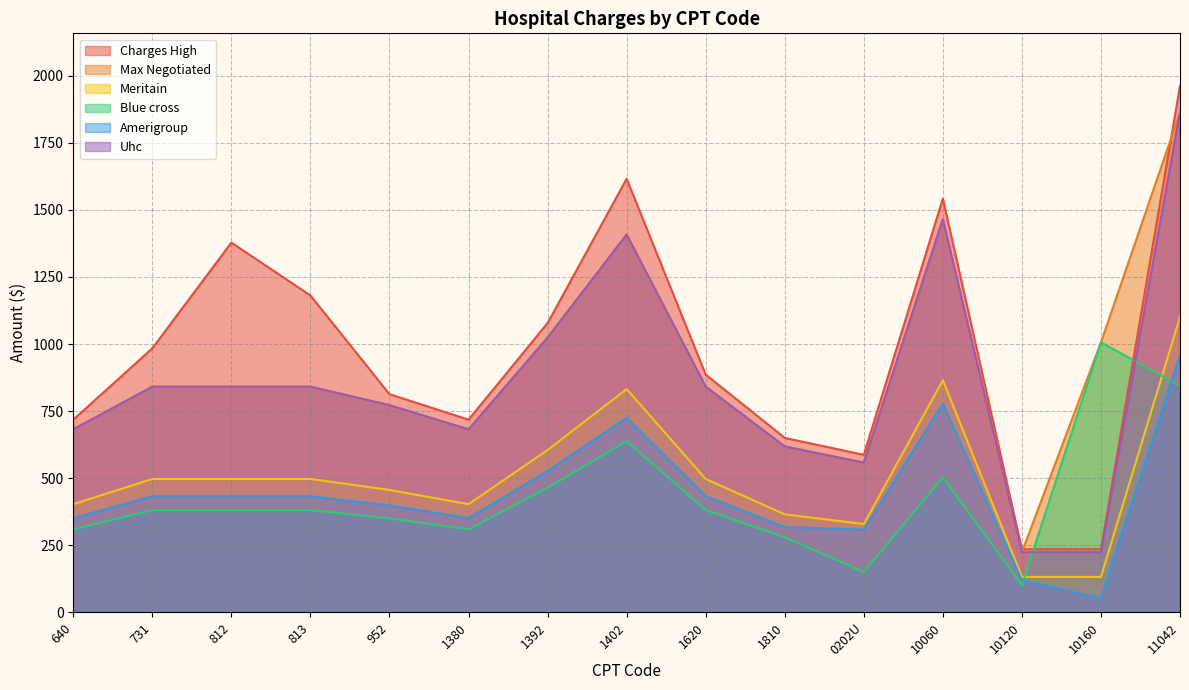

What is the difference between the second highest and second lowest values in the Blue cross series?

695